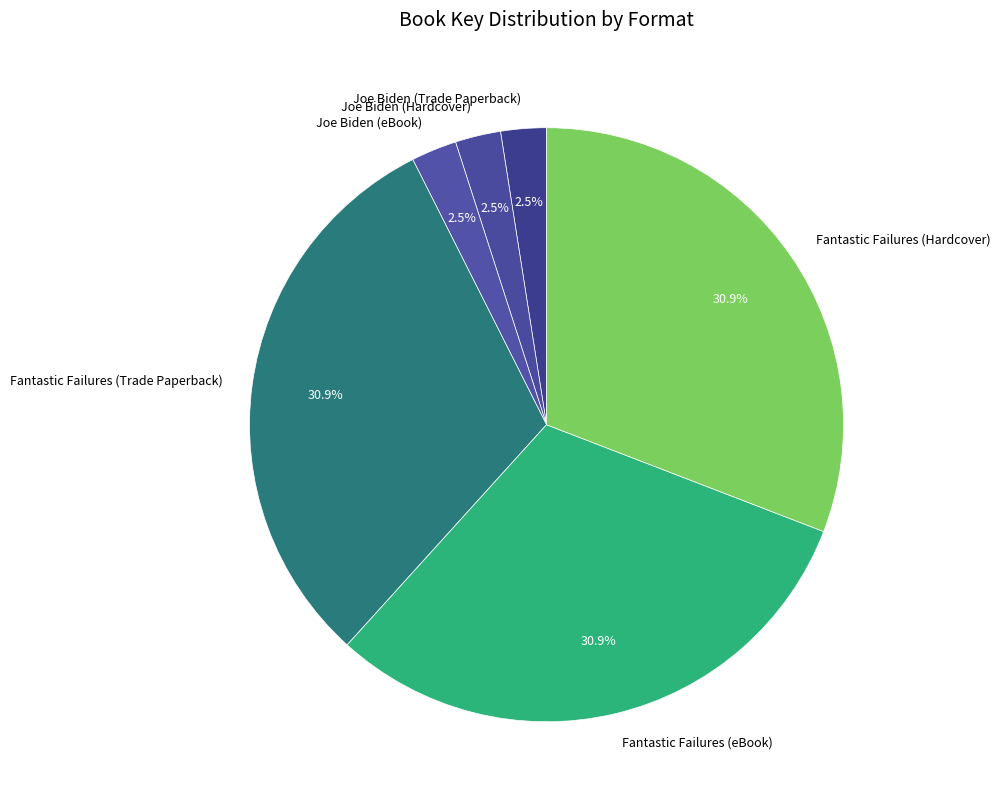

To the nearest percent, what is the combined percentage of Joe Biden (Hardcover) and Joe Biden (eBook)?

5%